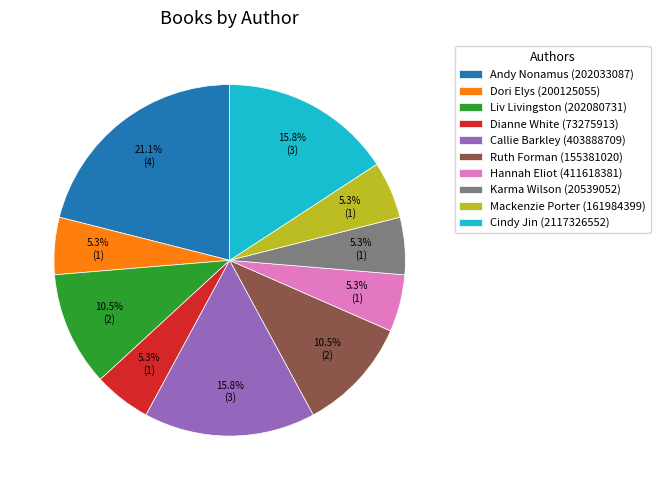

Which slice is the largest?

Andy Nonamus (202033087)